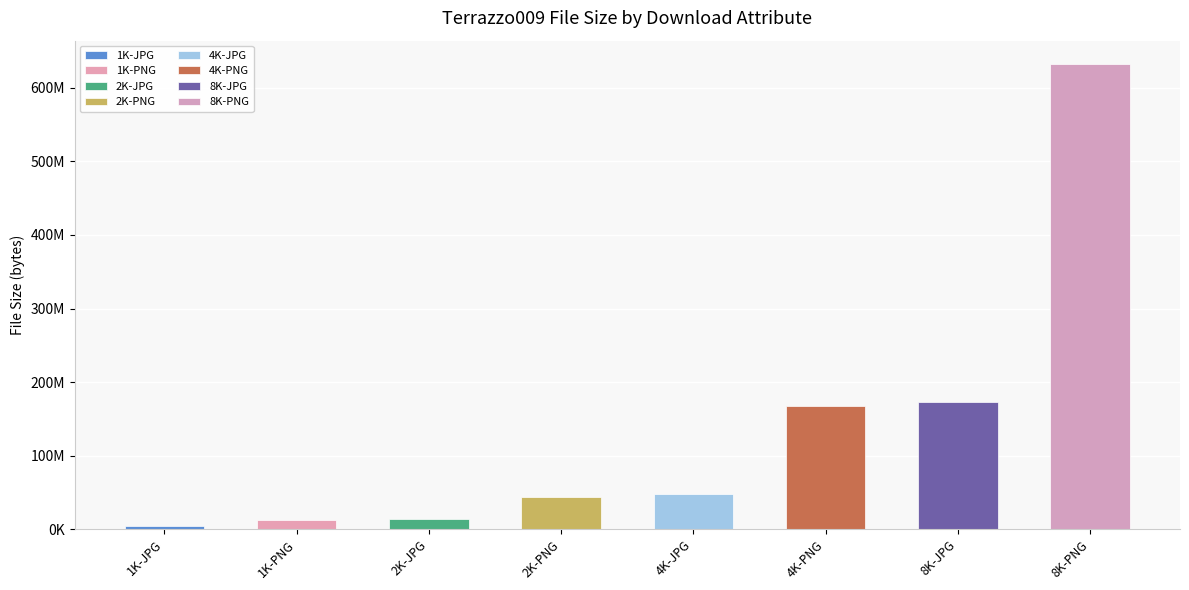

How many data points are above 47821931?

3